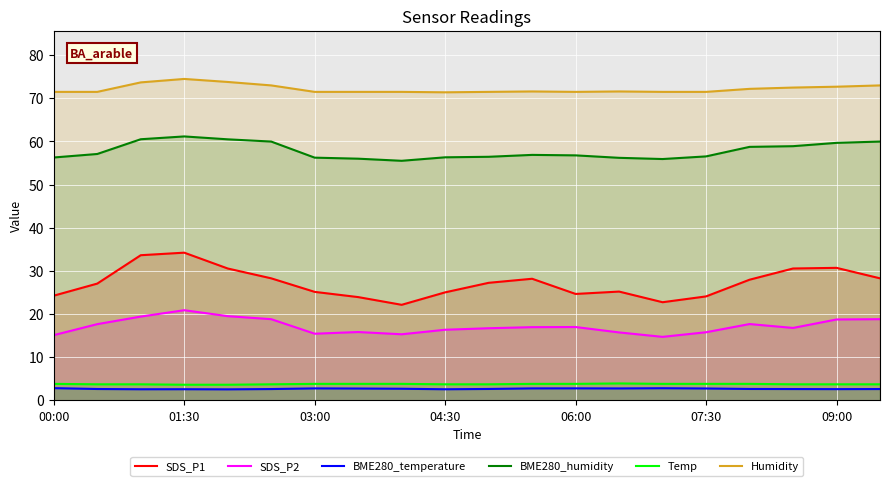

True or false: BME280_temperature and BME280_humidity intersect in this chart.

False